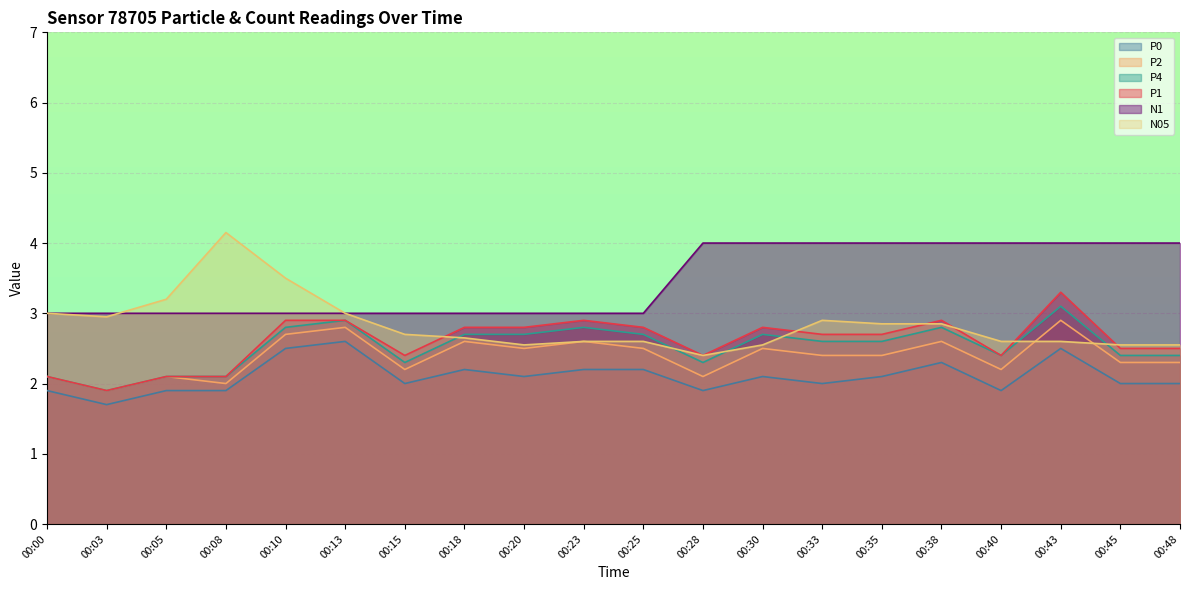

Where is the first local maximum for P1?

00:23